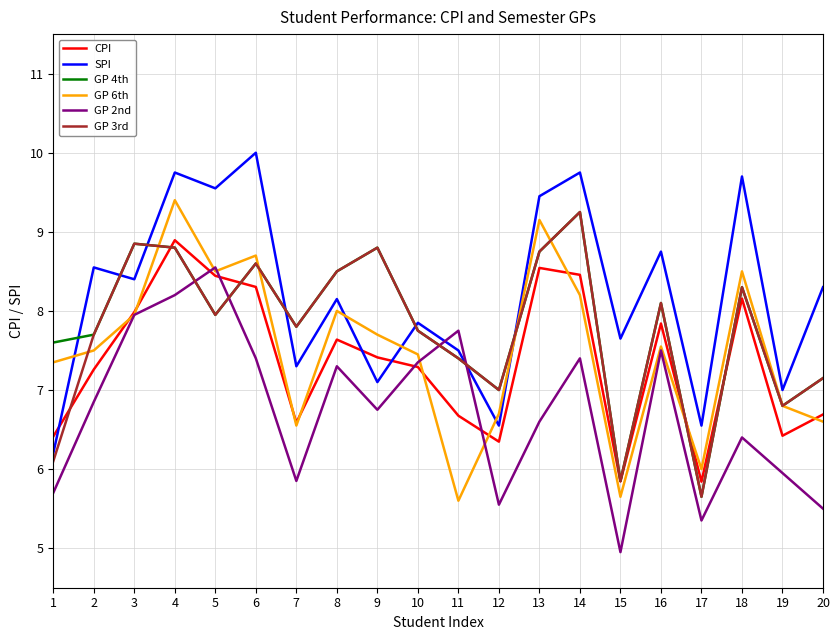

True or false: CPI has a value of 4.5 at 13.

False